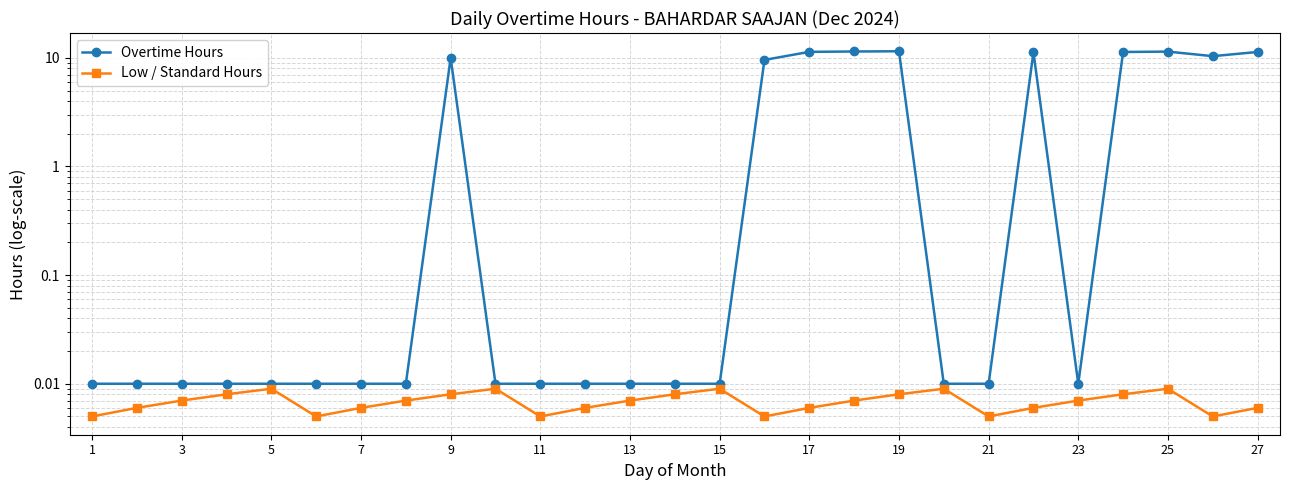

What is the difference between the highest and lowest values at 17?

10.0